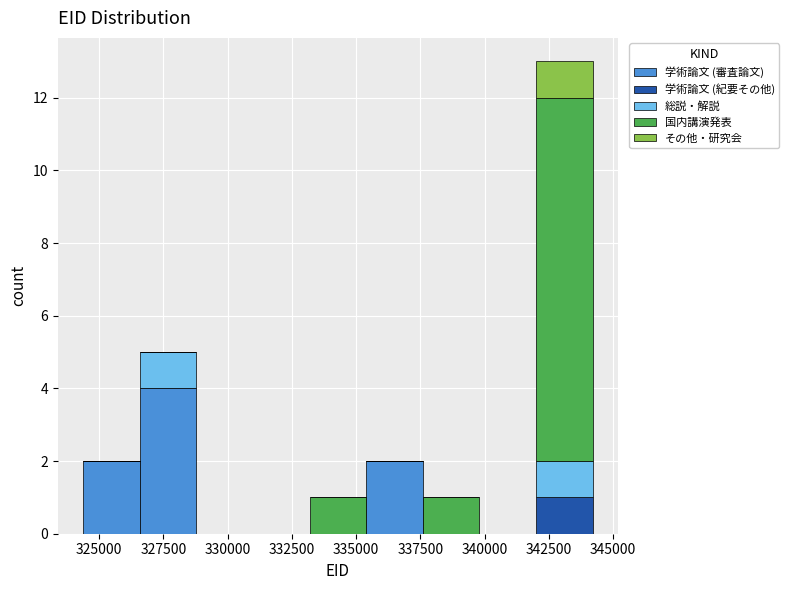

Which range on the x-axis has the tallest stacked bar (by total height)?

342000 to 344000